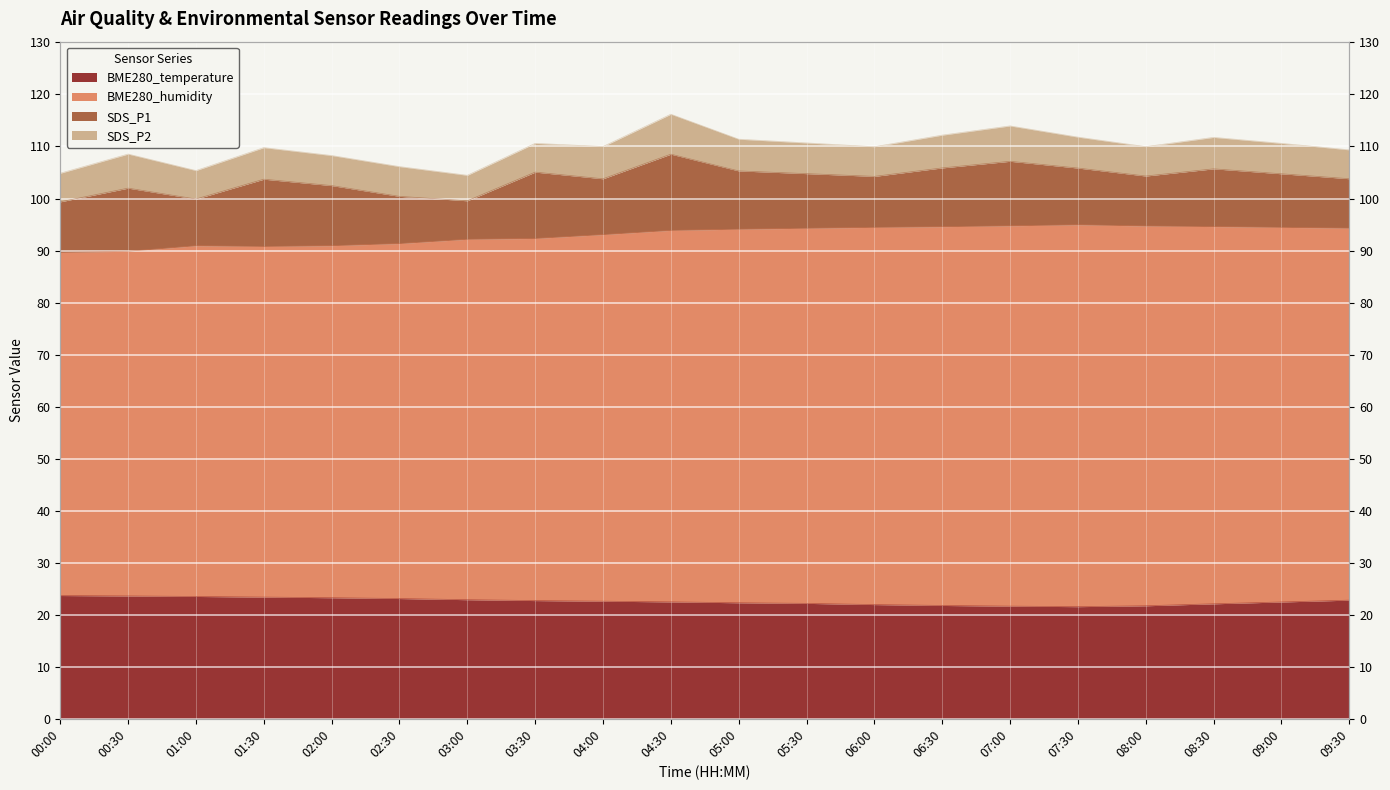

At which category is the sum across all series the highest?

09:30